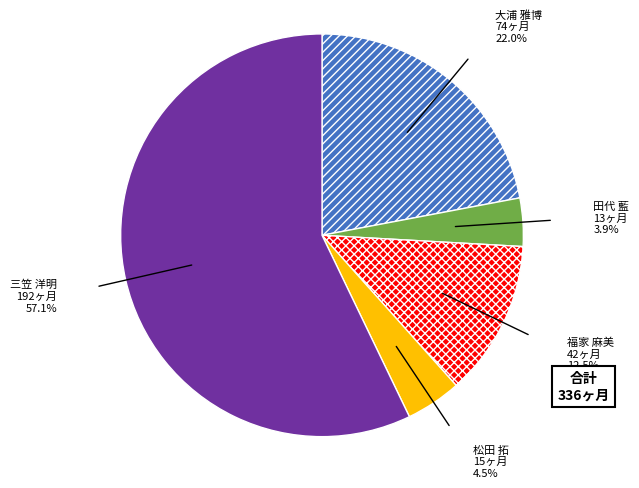

Is 三笠 洋明 the majority of the pie?

Yes